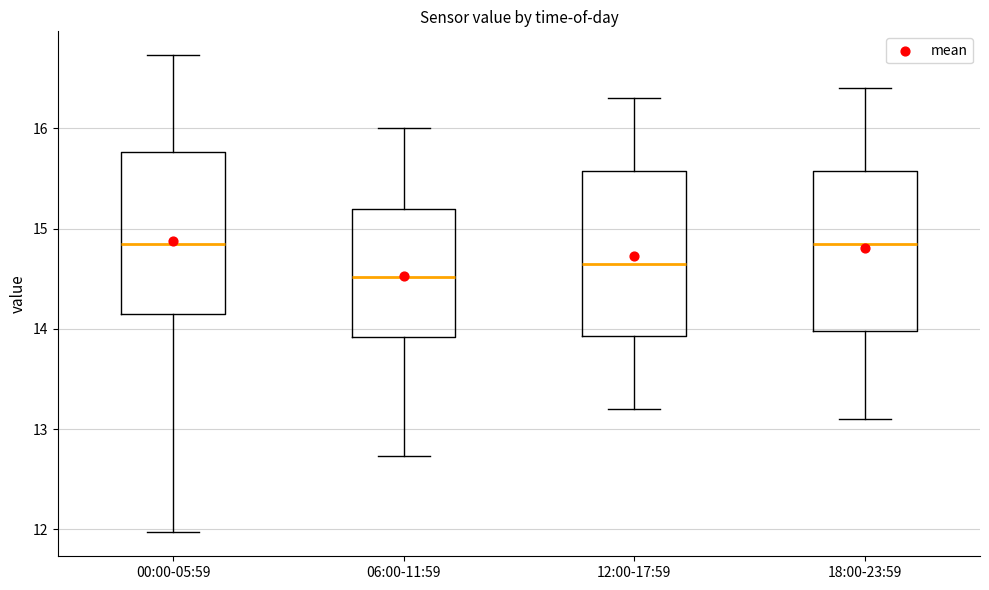

Where does the lower whisker of the box for 12:00-17:59 end on the y-axis? The values are not printed on the chart, so give them approximately, as read against the axis.

13.2